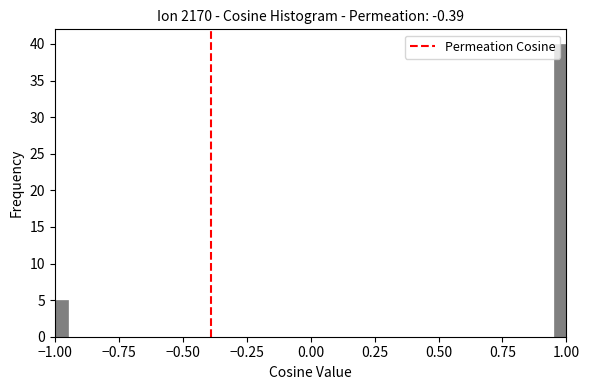

Read against the x-axis, roughly where is the centre of the tallest bar?

1.00